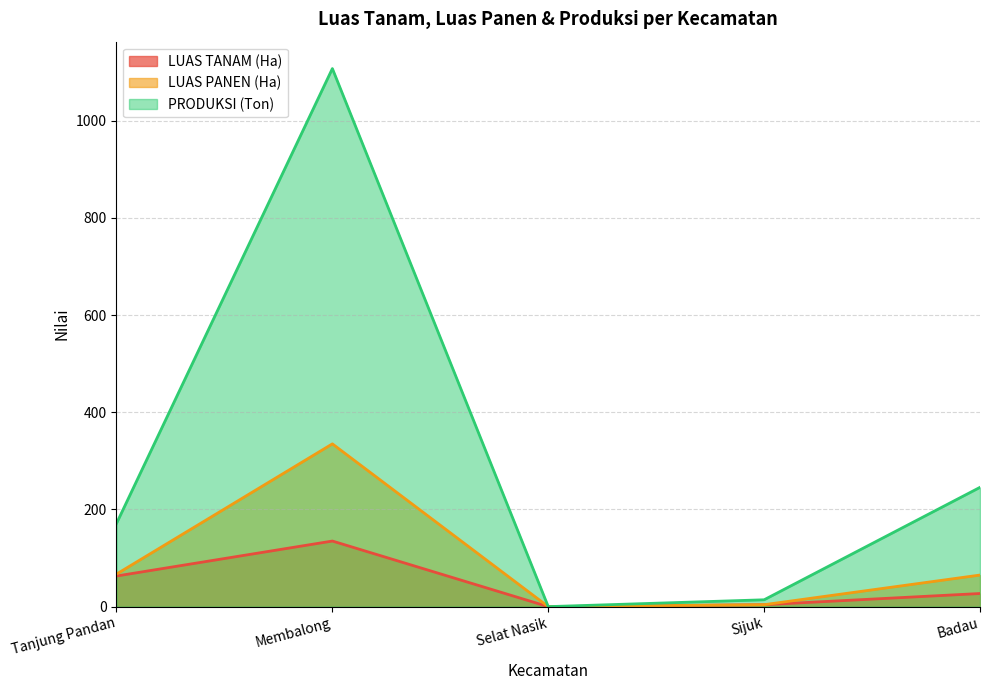

Rank the series by their maximum value, from lowest to highest.

LUAS TANAM (Ha), LUAS PANEN (Ha), PRODUKSI (Ton)